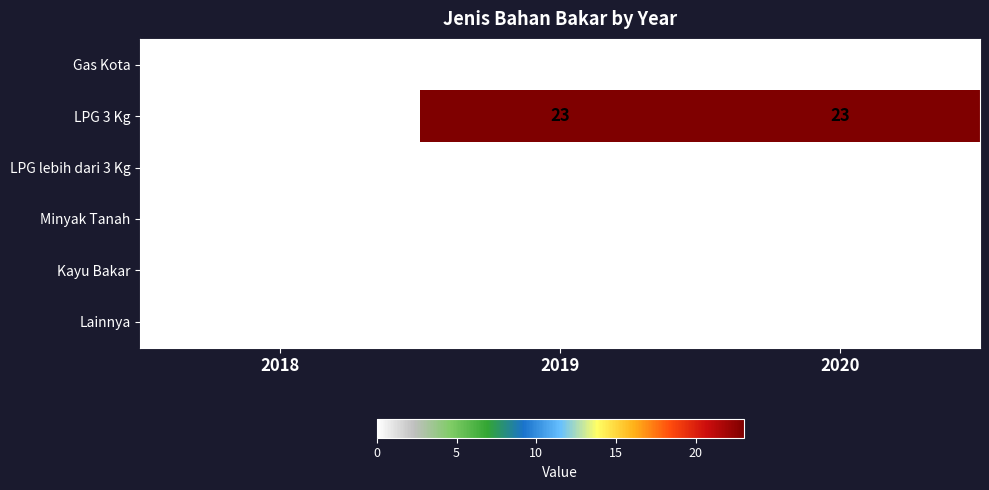

Reading left to right, what are all the values shown in this chart?

Gas Kota: 0	0	0
LPG 3 Kg: 0	23	23
LPG lebih dari 3 Kg: 0	0	0
Minyak Tanah: 0	0	0
Kayu Bakar: 0	0	0
Lainnya: 0	0	0